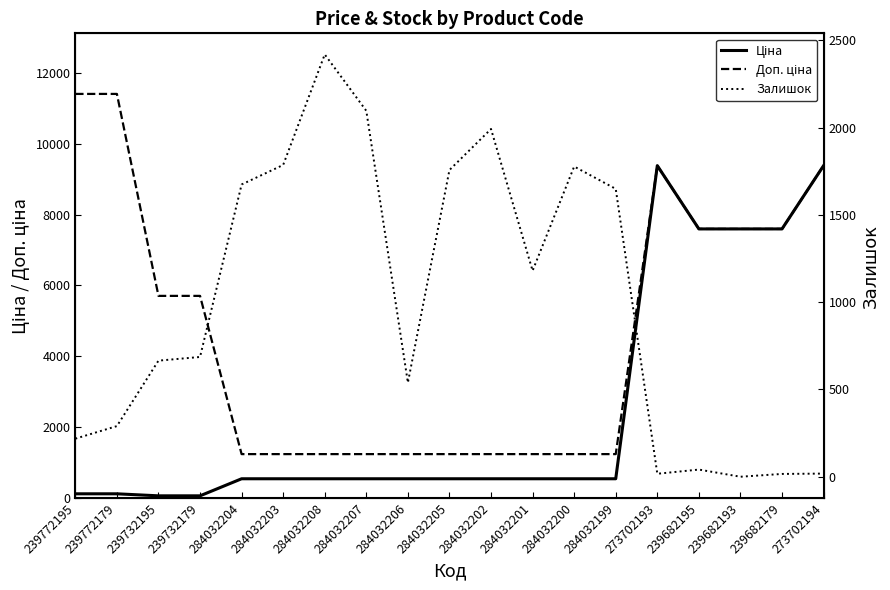

What is the approximate value of Ціна at 273702193?

9384.0